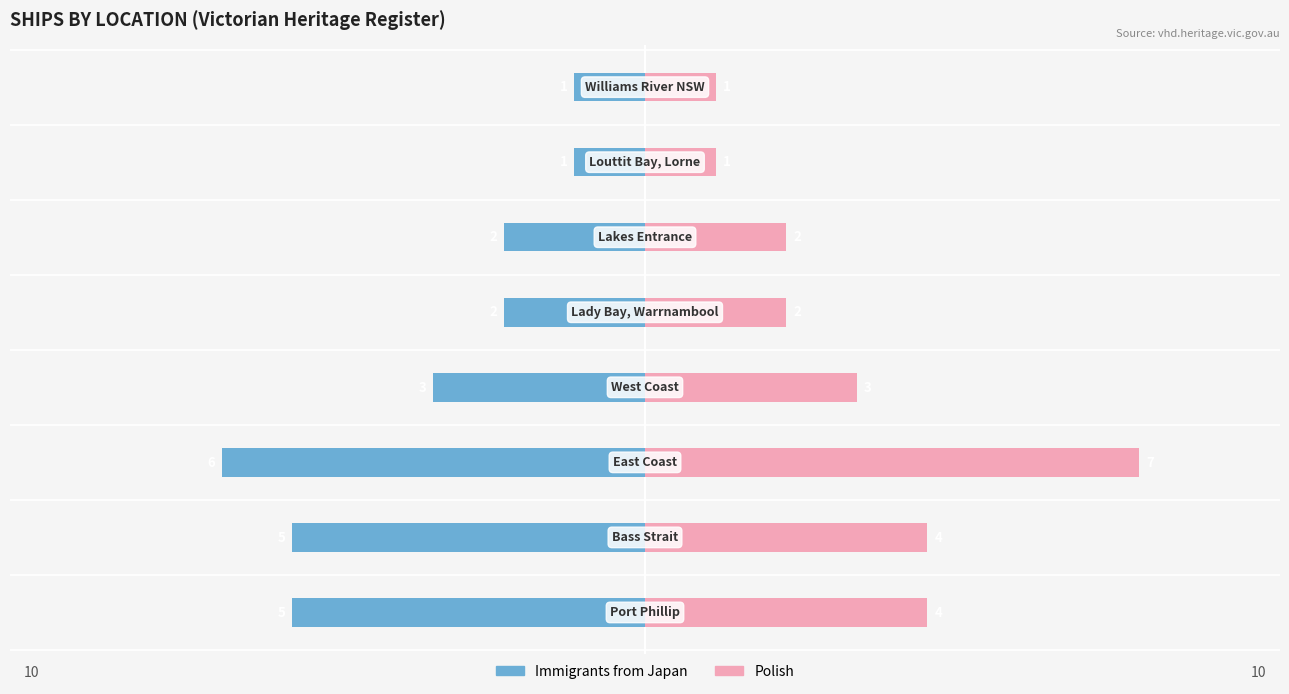

At how many categories does at least one series exceed 5?

1